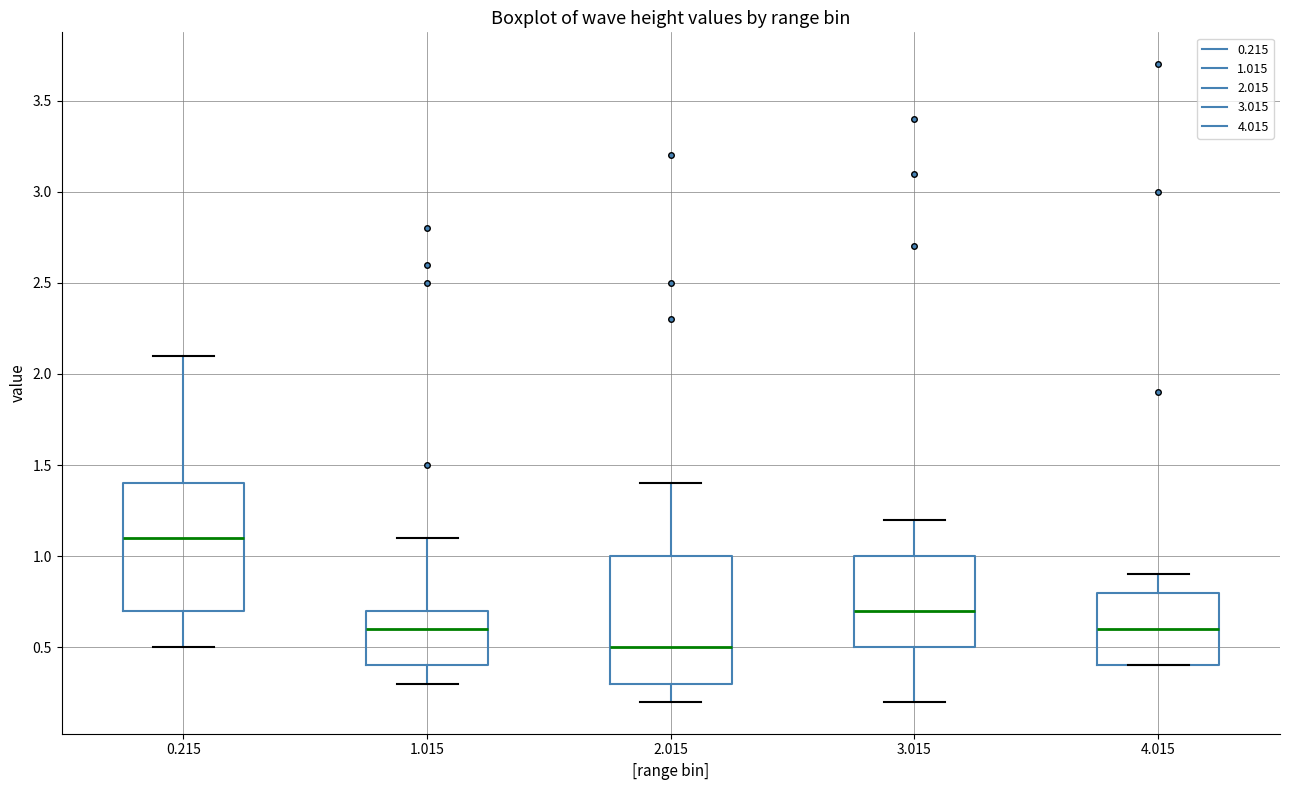

Which box's median line is the lowest?

2.015